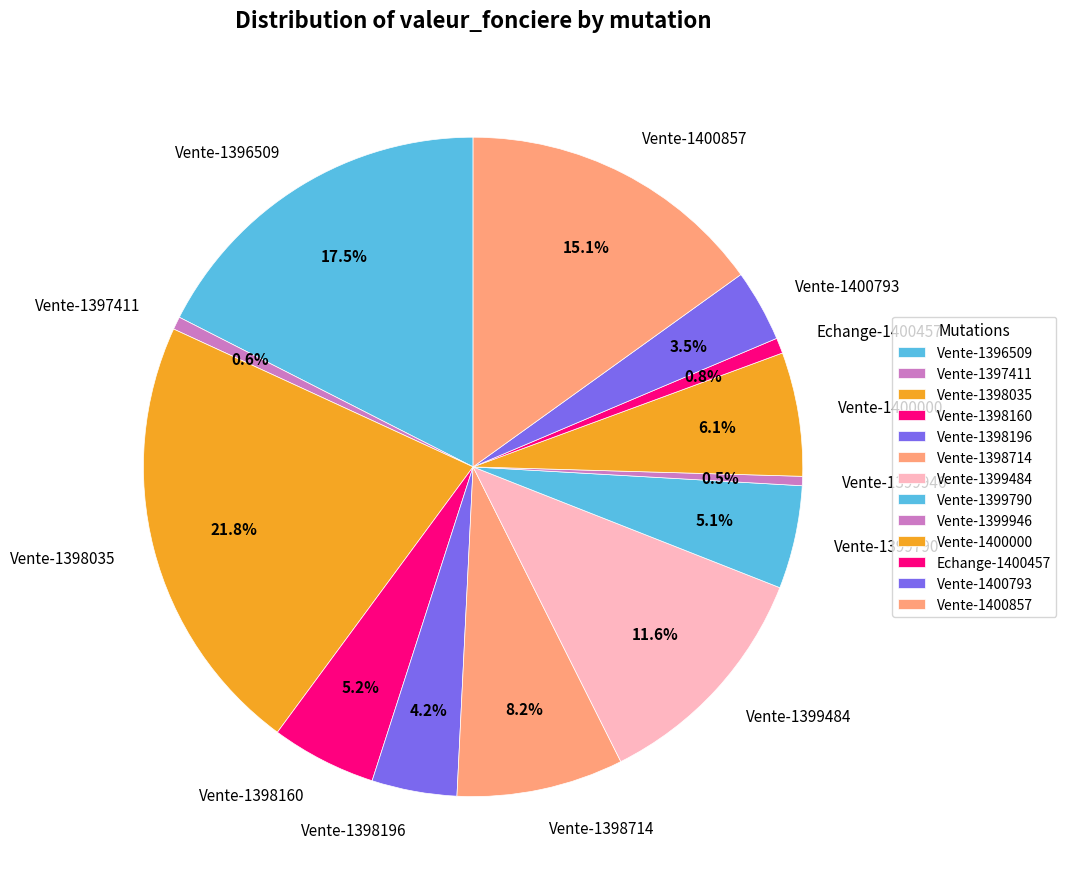

How many segments does this pie chart have?

13